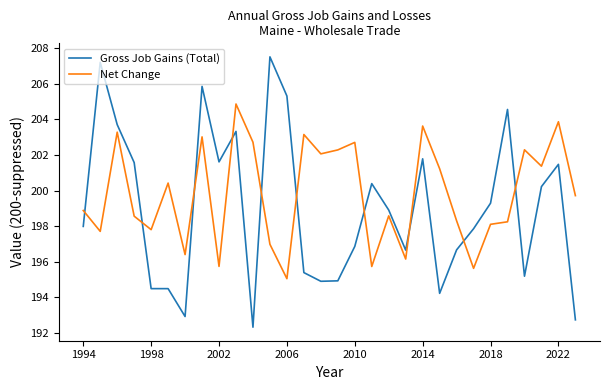

After their last crossing, which series has the higher values: Net Change or Gross Job Gains (Total)?

Net Change